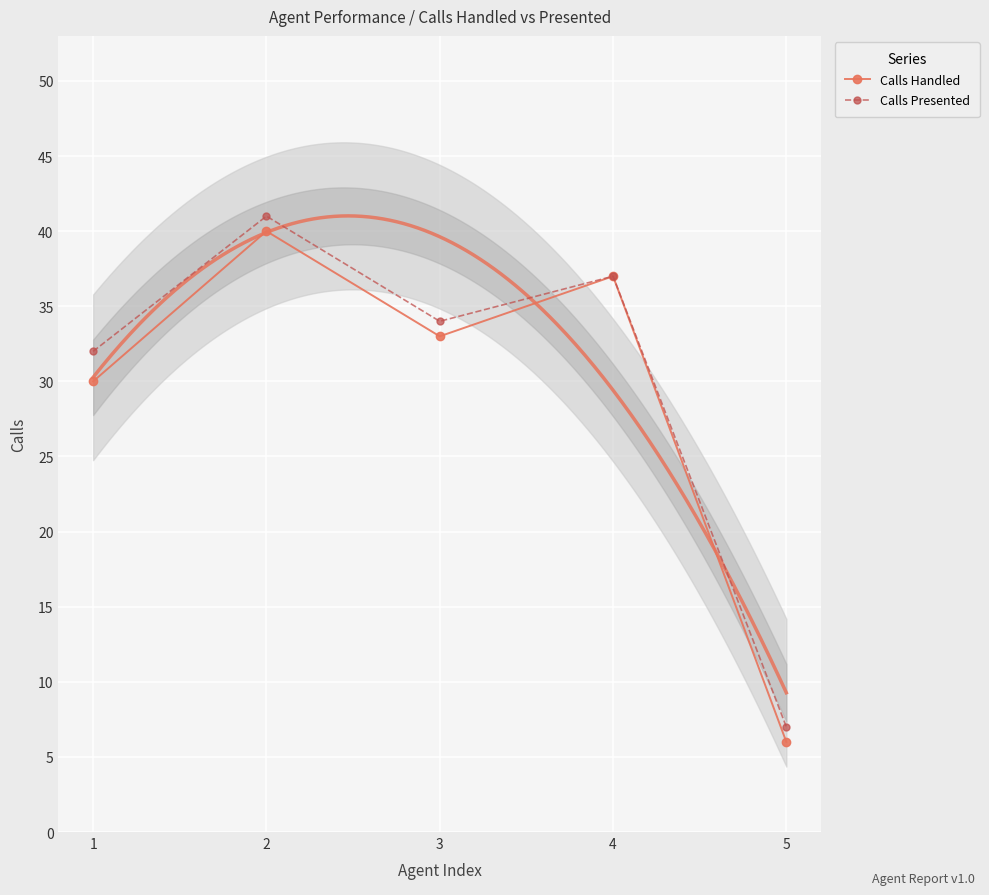

What are all the series names shown in the legend?

Calls Handled, Calls Presented